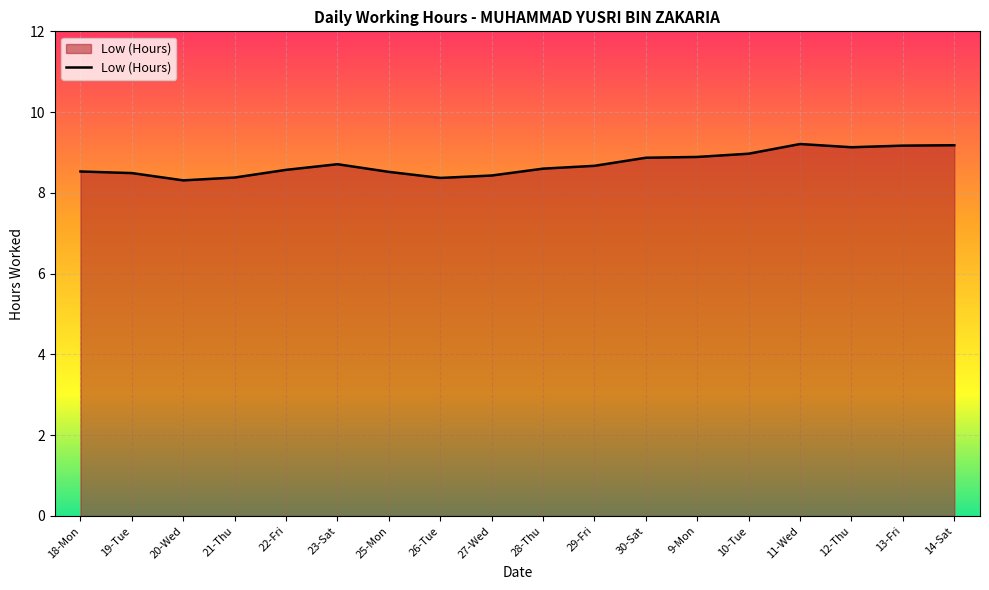

What is the minimum value shown in the chart?

8.3